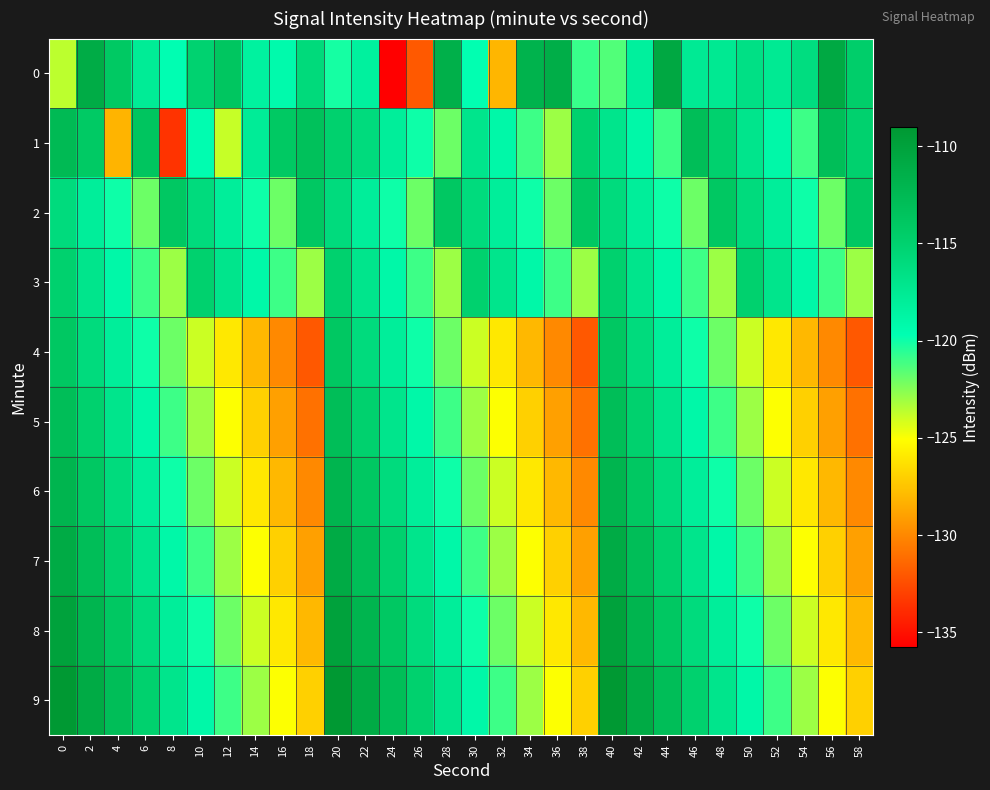

At which category is the sum across all series the highest?

20